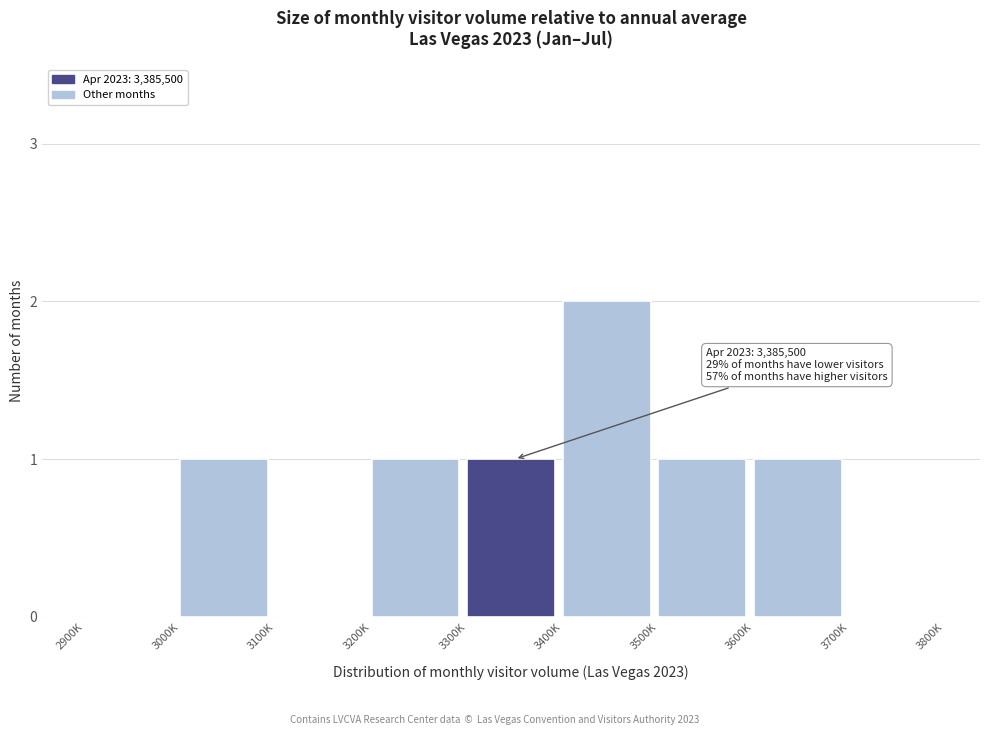

Reading left to right, what are all the values shown in this chart?

2900K=0	3000K=1	3100K=0	3200K=1	3300K=1	3400K=2	3500K=1	3600K=1	3700K=0